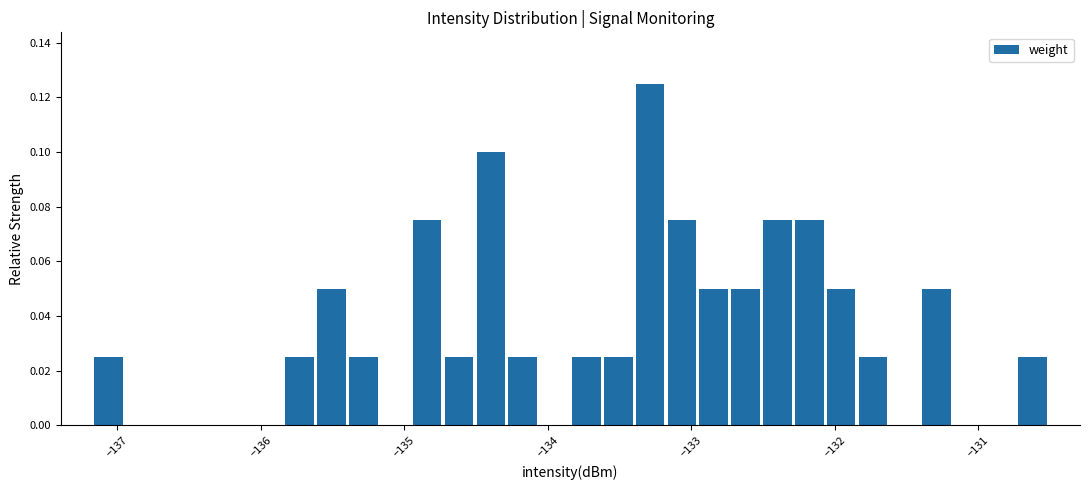

Around what value on the x-axis is the tallest bar? Give the approximate position of its centre, as read against the axis.

-133.3